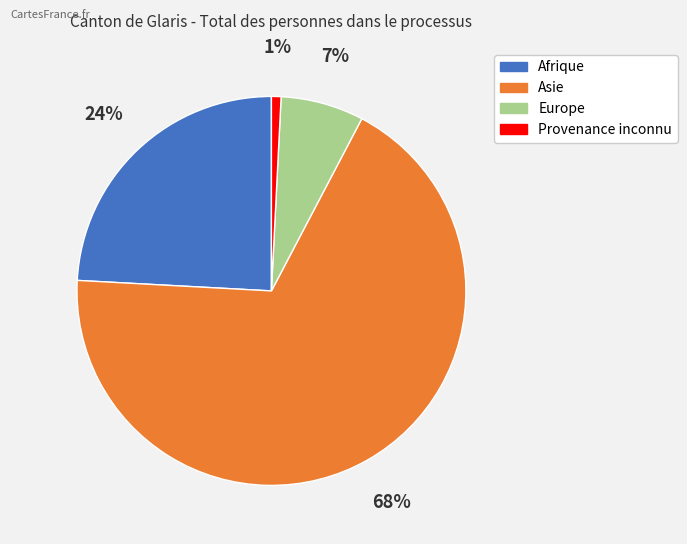

The Asie slice represents 68% of the pie. True or false?

True